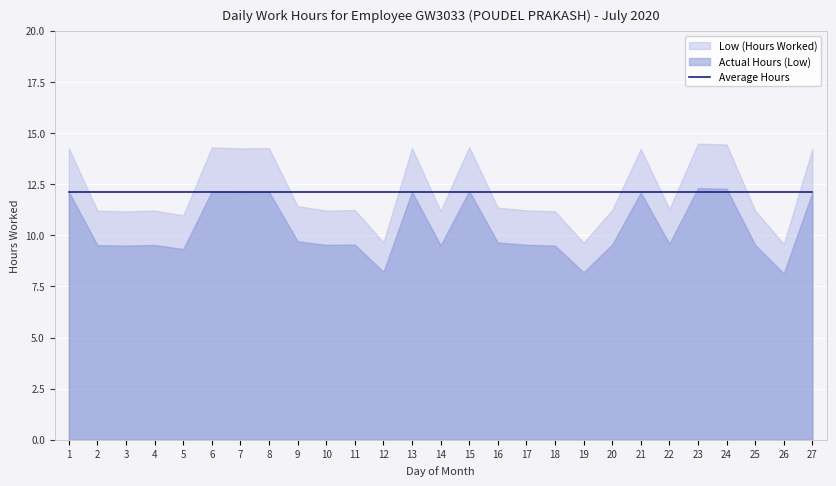

What is the average value of the Average series?

12.1